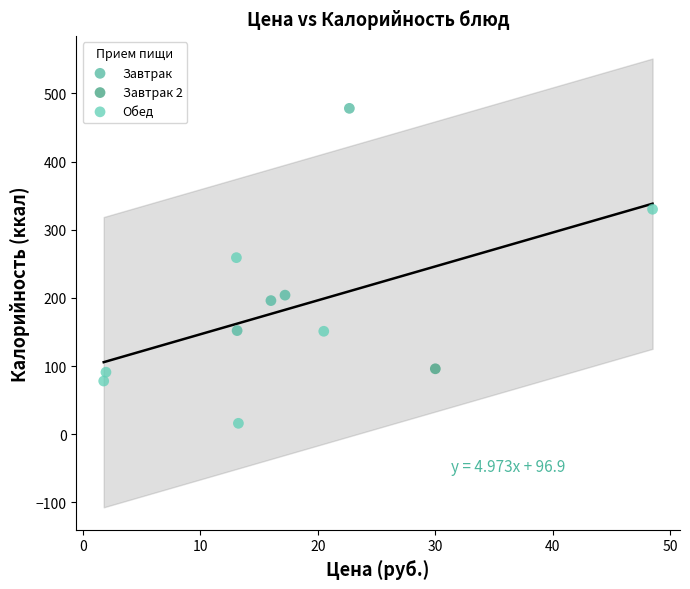

What are all the series names shown in the legend?

Завтрак, Завтрак 2, Обед